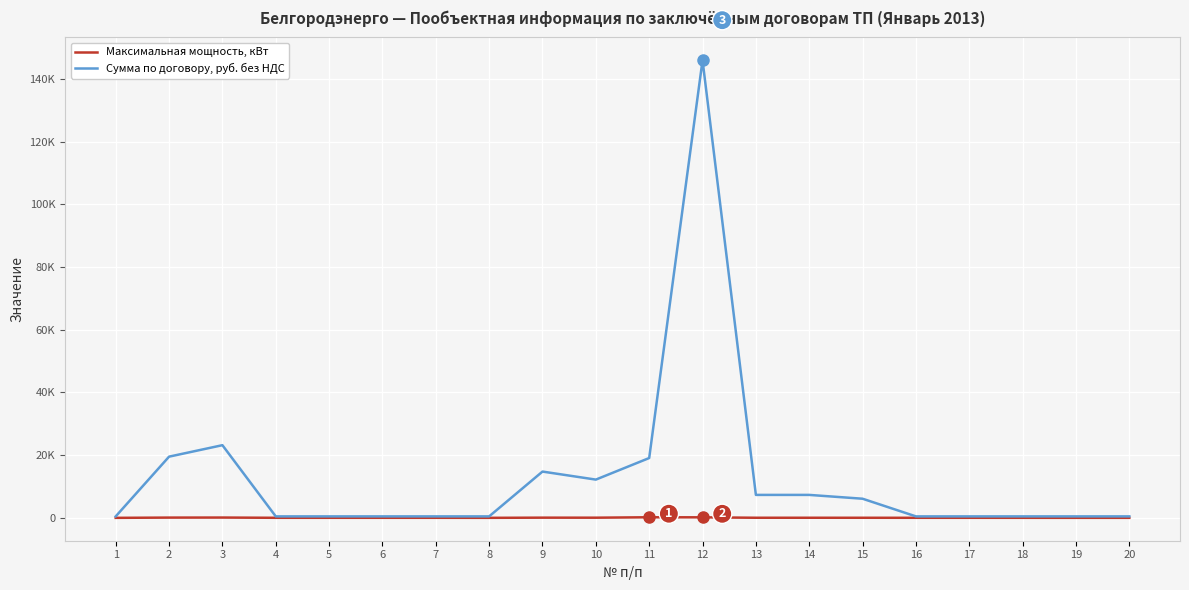

Does the chart have visible grid lines?

Yes